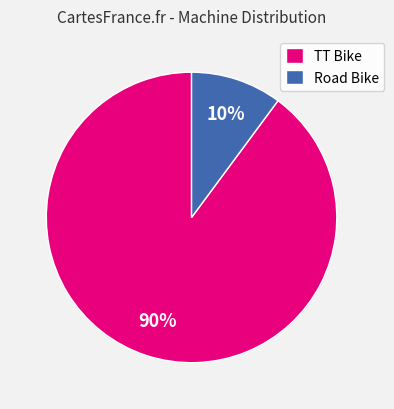

To the nearest percent, what is the average slice percentage?

50%